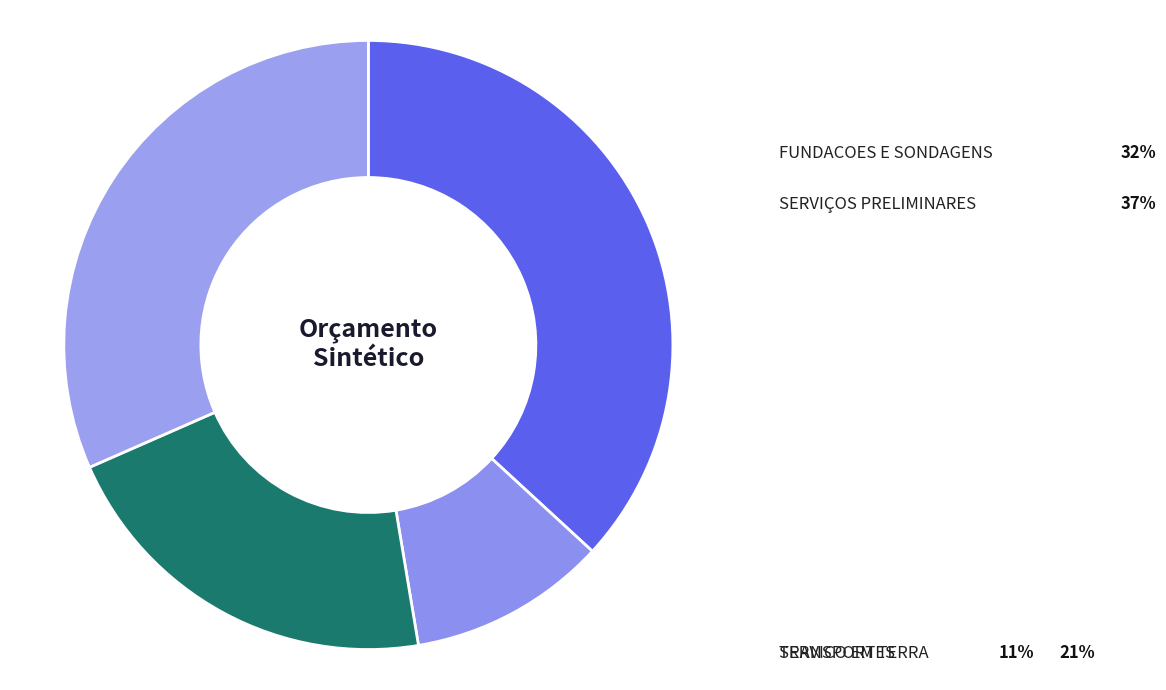

Does SERVIÇOS PRELIMINARES represent more than half of the total?

No